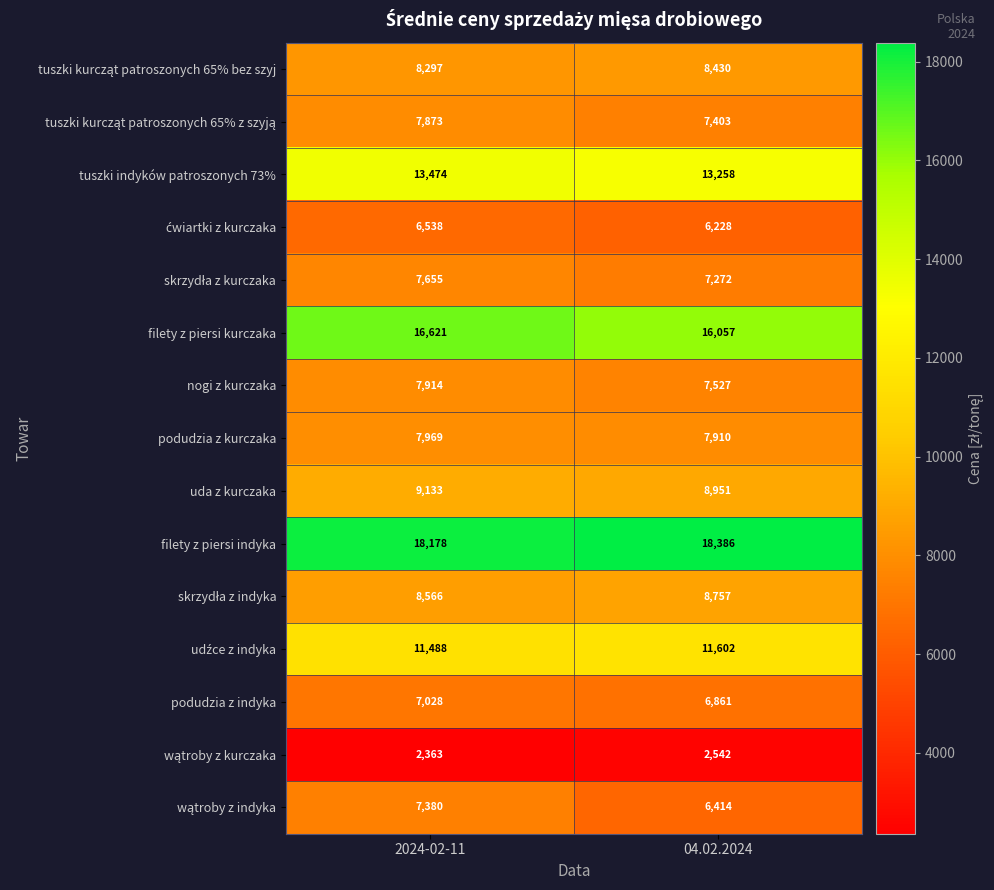

True or false: podudzia z kurczaka has a value of 7910 at 04.02.2024.

True